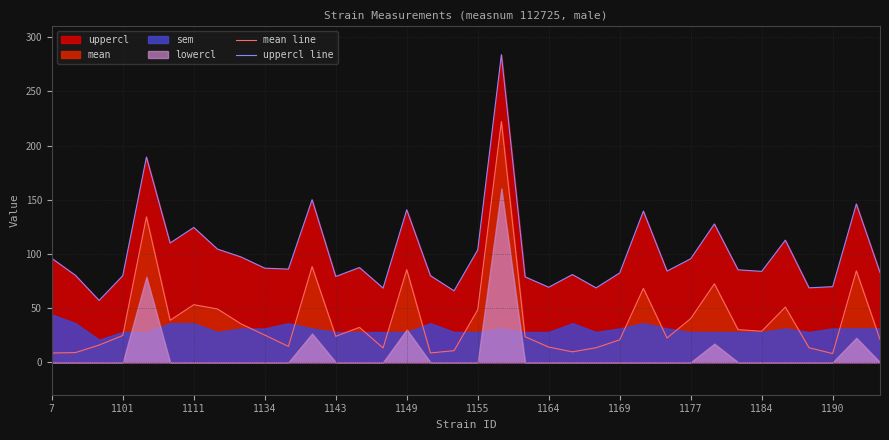

Reading right to left, extract all data points from this chart.

mean line: 21.1	84.3	8.0	13.4	50.9	28.6	30.1	72.3	40.3	22.3	68.1	20.6	13.4	9.6	14.0	23.6	222.1	48.4	10.6	8.6	85.4	13.2	32.2	23.9	88.2	14.6	25.1	35.3	49.2	53.1	38.7	134.1	24.6	15.8	8.9	8.5
uppercl line: 82.8	146.0	69.7	68.6	112.6	83.8	85.3	127.6	95.5	84.1	139.4	82.4	68.6	80.9	69.2	78.8	283.8	103.7	65.9	79.9	140.6	68.4	87.4	79.1	150.0	85.9	86.8	97.1	104.4	124.4	110.0	189.4	79.9	57.0	80.2	95.9